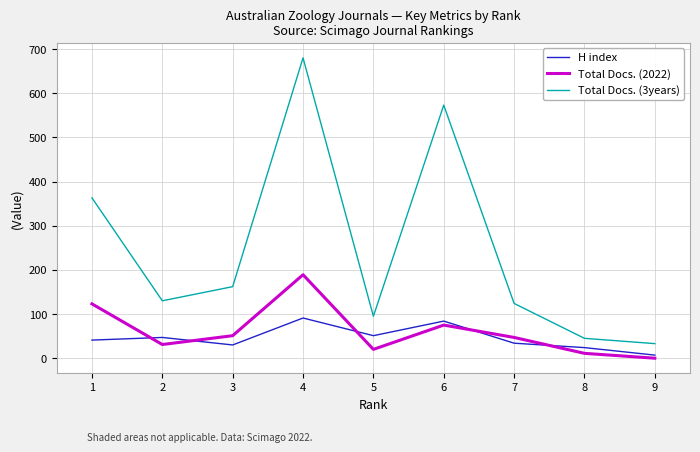

What is the sum of the Total Docs. (3years) values at 3 and 9?

195